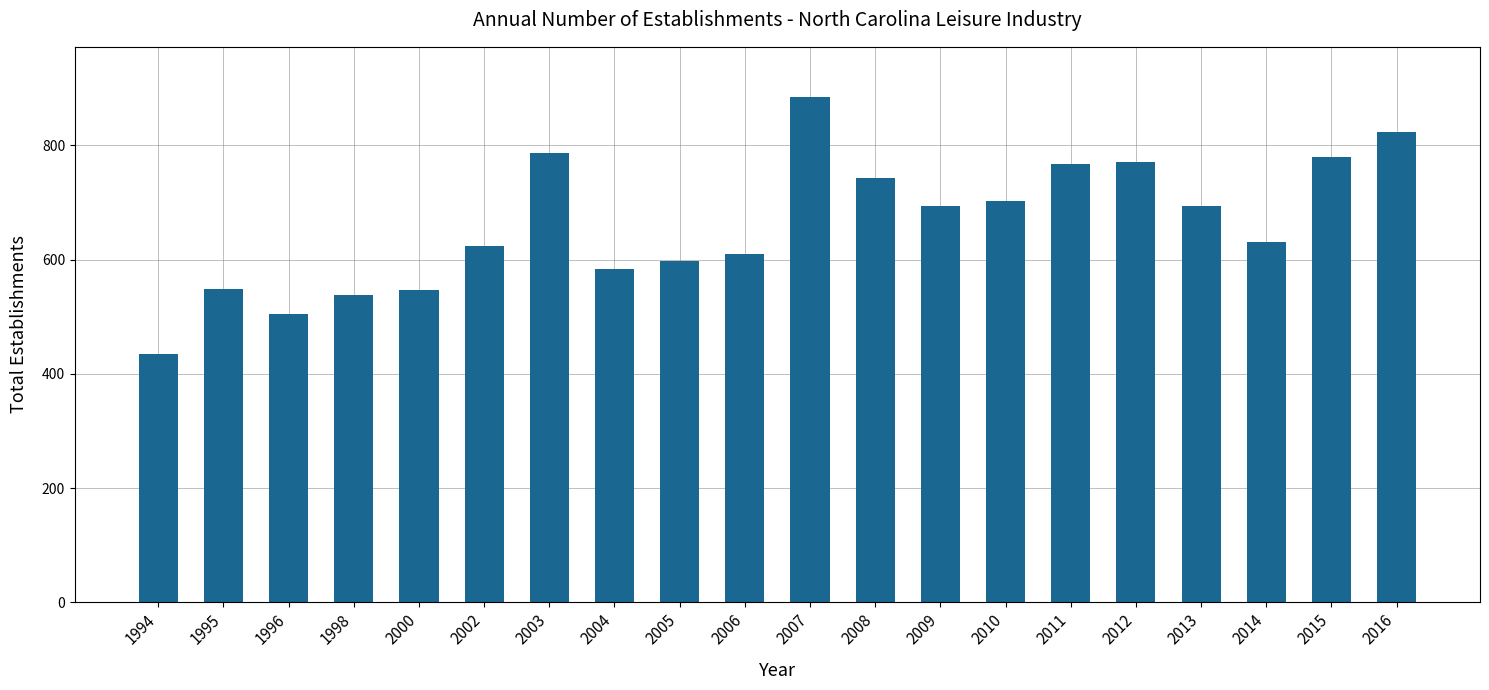

What is the change in value from 1994 to 2000?

+112